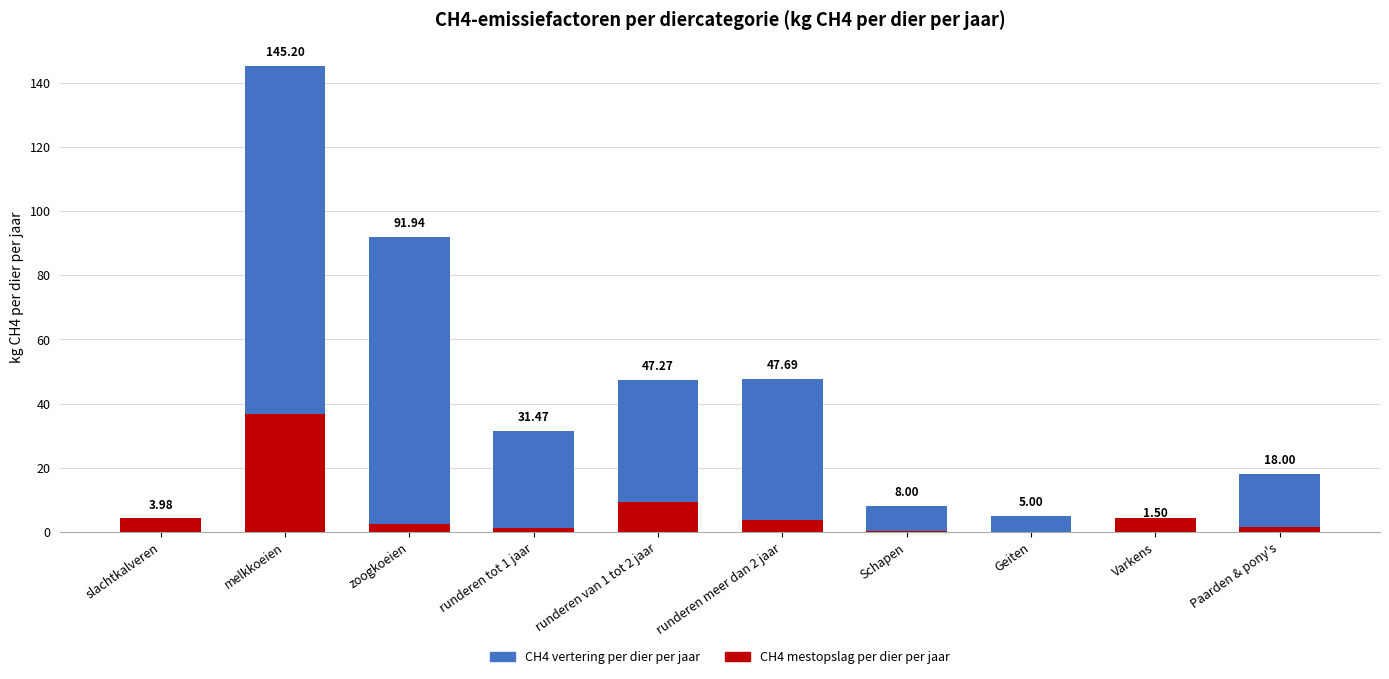

Reading left to right, transcribe all the data shown in this chart.

CH4 vertering per dier per jaar: 4.0	145.2	91.9	31.5	47.3	47.7	8.0	5.0	1.5	18.0
CH4 mestopslag per dier per jaar: 4.2	36.7	2.6	1.4	9.4	3.9	0.2	0.1	4.5	1.6